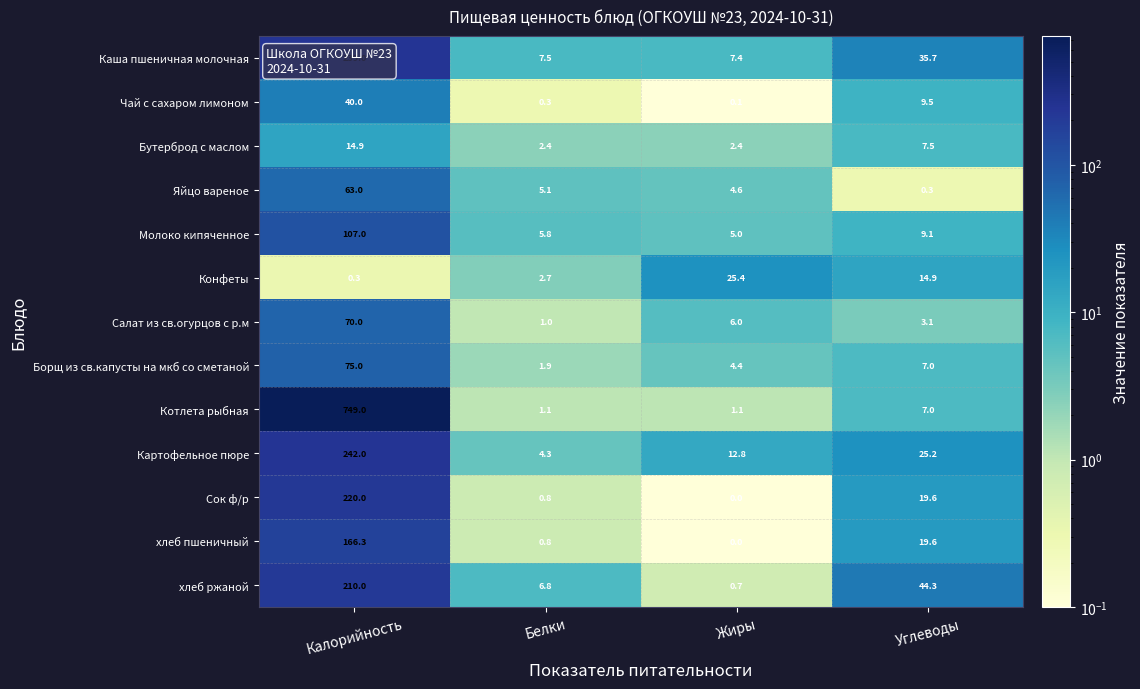

What is the difference between the maximum and minimum values in the Картофельное пюре series?

237.7